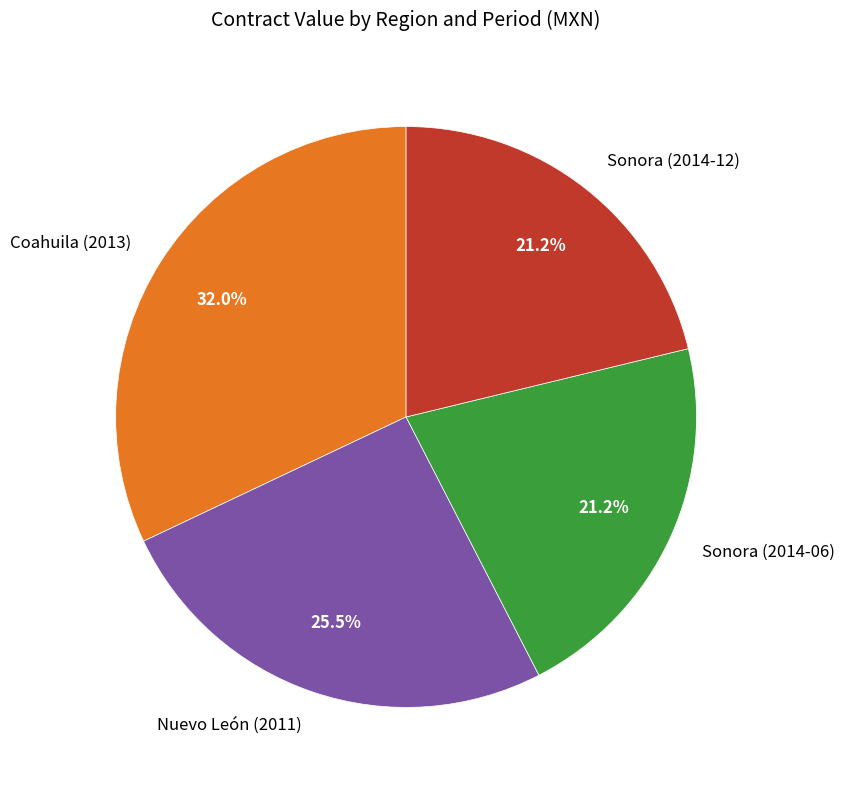

True or false: Sonora (2014-12) accounts for 28% of the total.

False